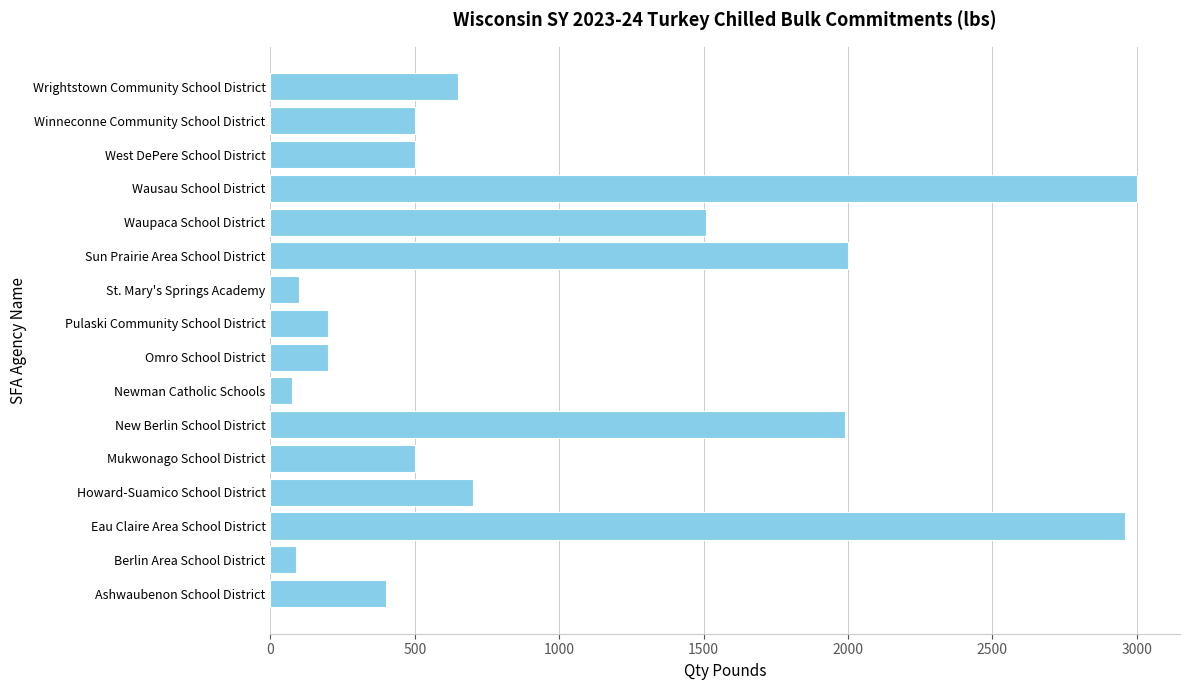

What is the average value?

961